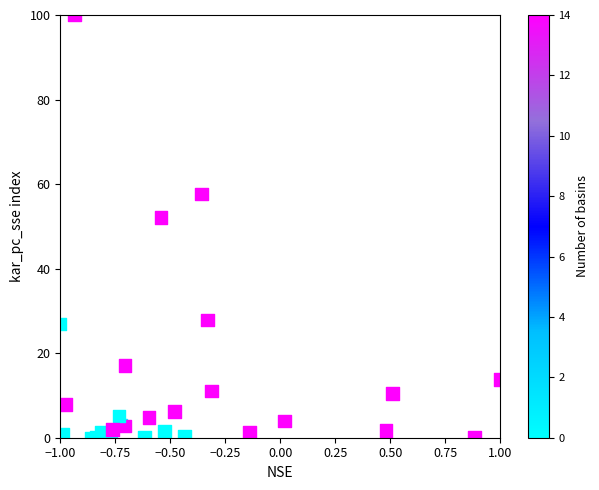

What Y value in the scatter plot is closest to 50?

52.1